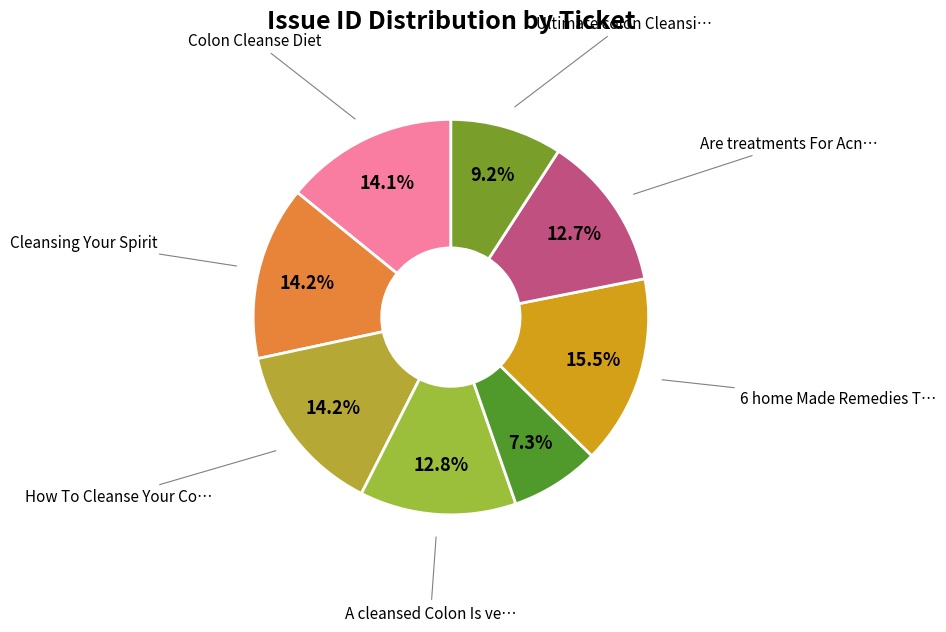

How many slices are in this pie chart?

8